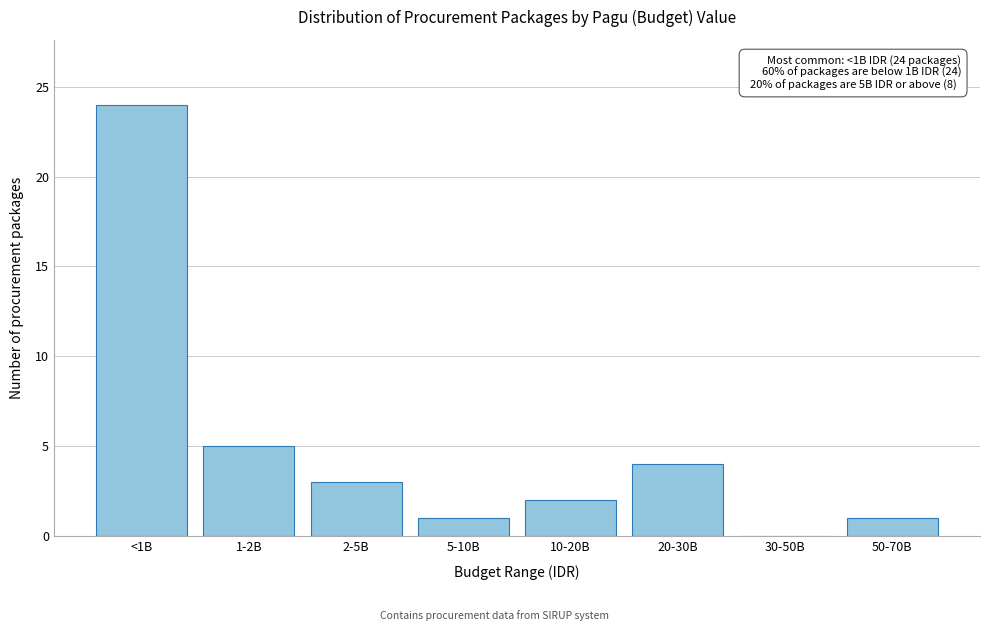

Reading left to right, transcribe all the data shown in this chart.

<1B=24	1-2B=5	2-5B=3	5-10B=1	10-20B=2	20-30B=4	30-50B=0	50-70B=1